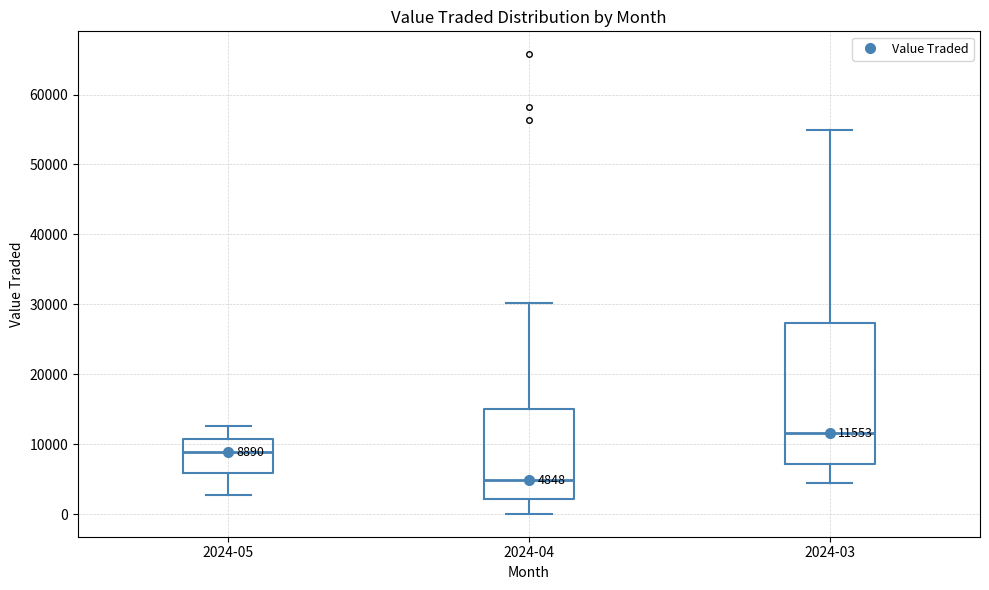

Which box's median line is the lowest?

2024-04